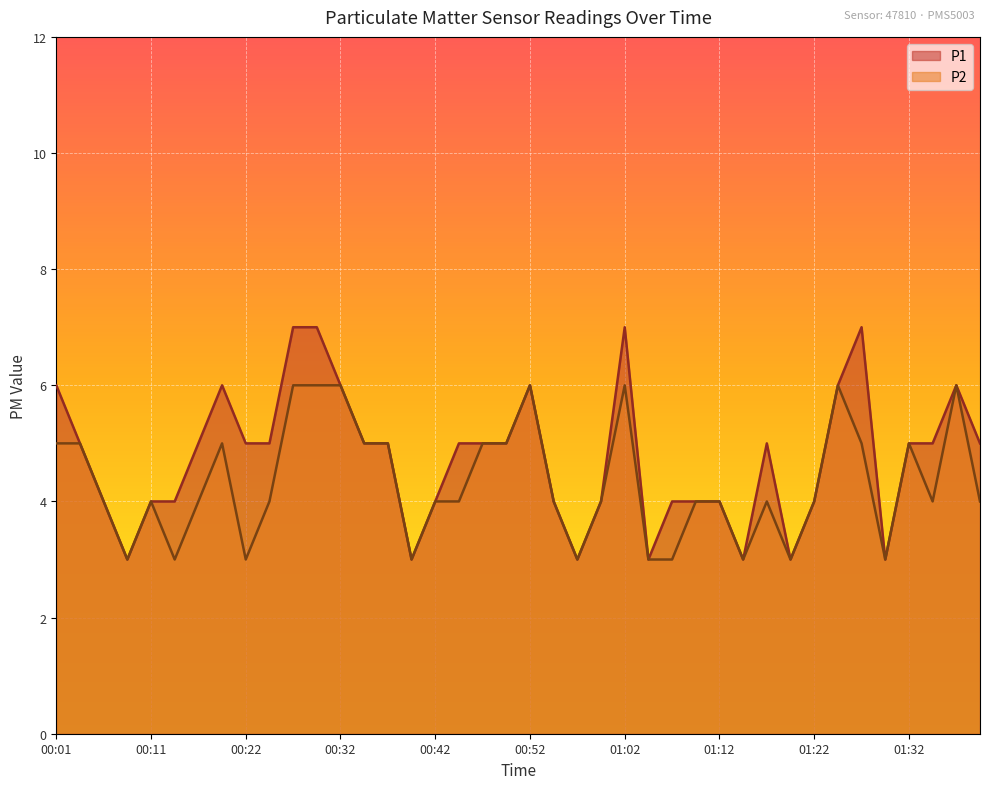

Reading left to right, extract all data points from this chart.

P1: 6	5	4	3	4	4	5	6	5	5	7	7	6	5	5	3	4	5	5	5	6	4	3	4	7	3	4	4	4	3	5	3	4	6	7	3	5	5	6	5
P2: 5	5	4	3	4	3	4	5	3	4	6	6	6	5	5	3	4	4	5	5	6	4	3	4	6	3	3	4	4	3	4	3	4	6	5	3	5	4	6	4